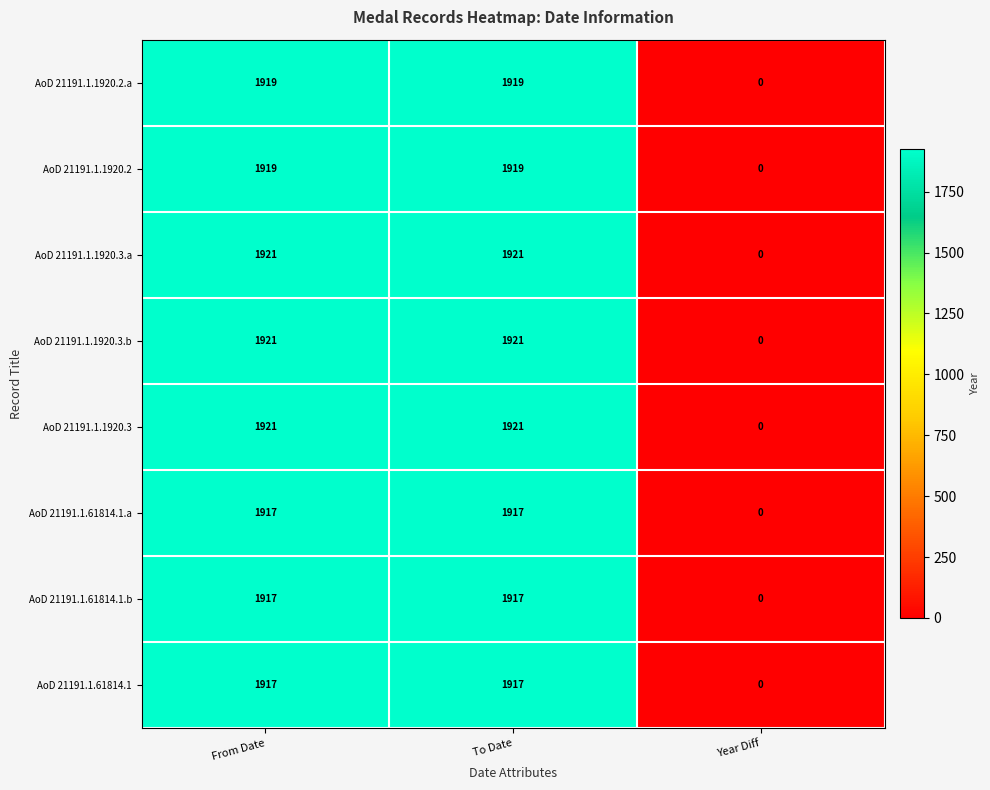

Reading left to right, what are all the values shown in this chart?

AoD 21191.1.1920.2.a: From Date=1919	To Date=1919	Year Diff=0
AoD 21191.1.1920.2: From Date=1919	To Date=1919	Year Diff=0
AoD 21191.1.1920.3.a: From Date=1921	To Date=1921	Year Diff=0
AoD 21191.1.1920.3.b: From Date=1921	To Date=1921	Year Diff=0
AoD 21191.1.1920.3: From Date=1921	To Date=1921	Year Diff=0
AoD 21191.1.61814.1.a: From Date=1917	To Date=1917	Year Diff=0
AoD 21191.1.61814.1.b: From Date=1917	To Date=1917	Year Diff=0
AoD 21191.1.61814.1: From Date=1917	To Date=1917	Year Diff=0